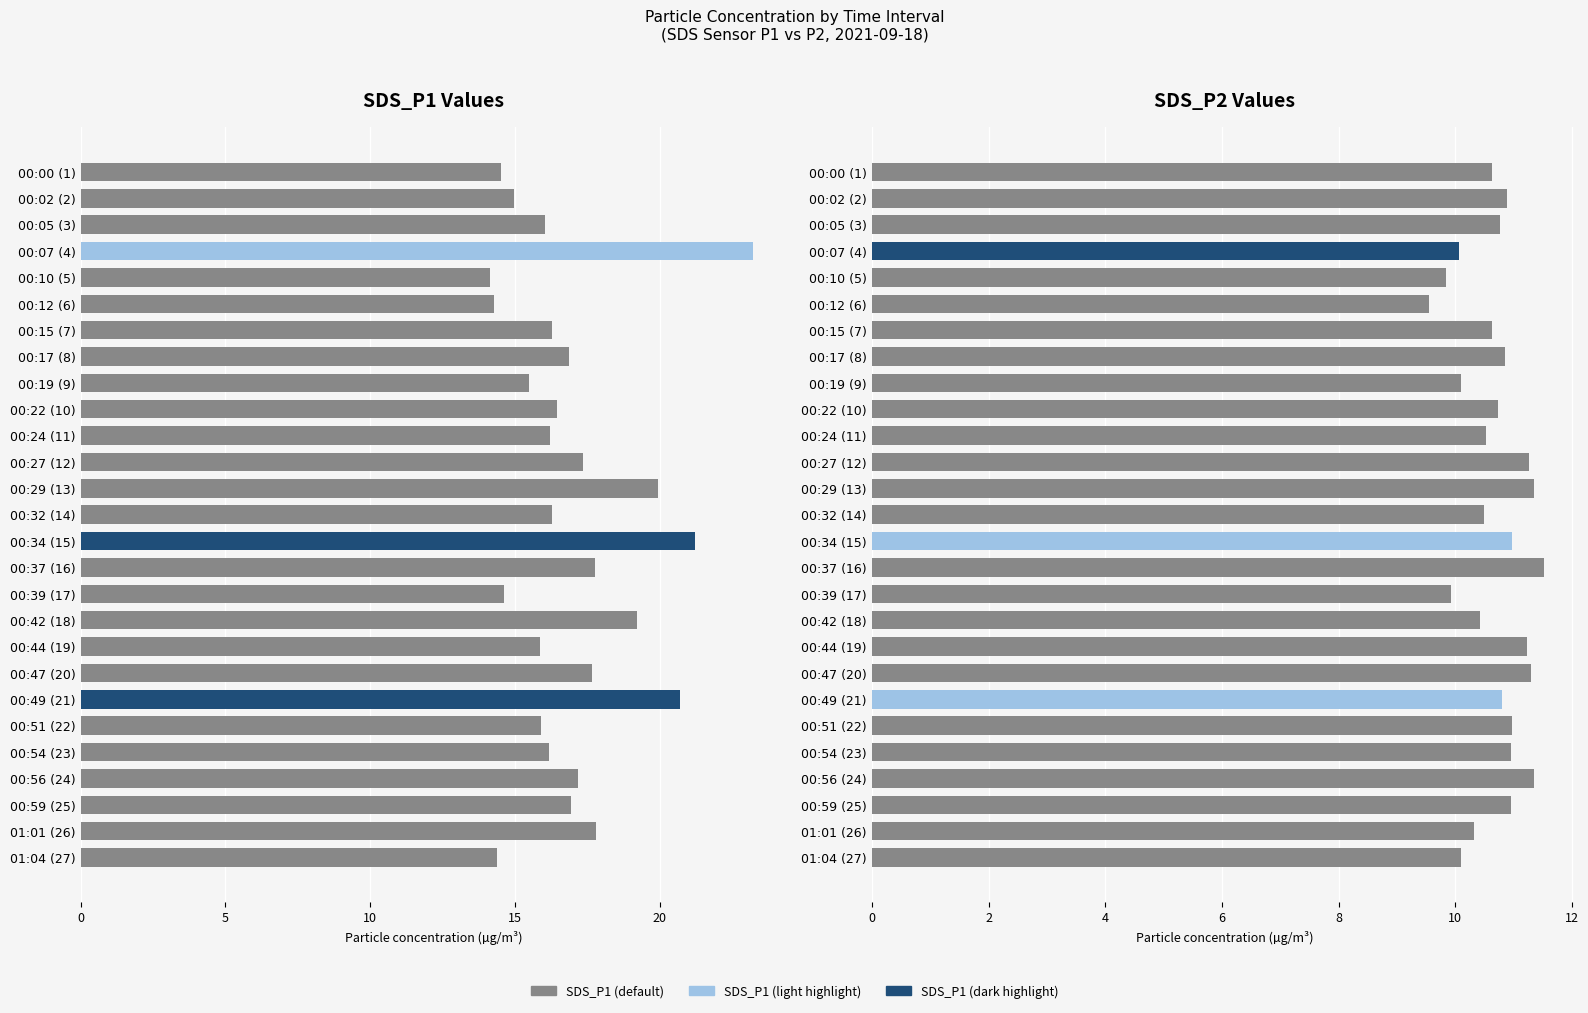

What is the average value of the SDS_P1 series?

16.9